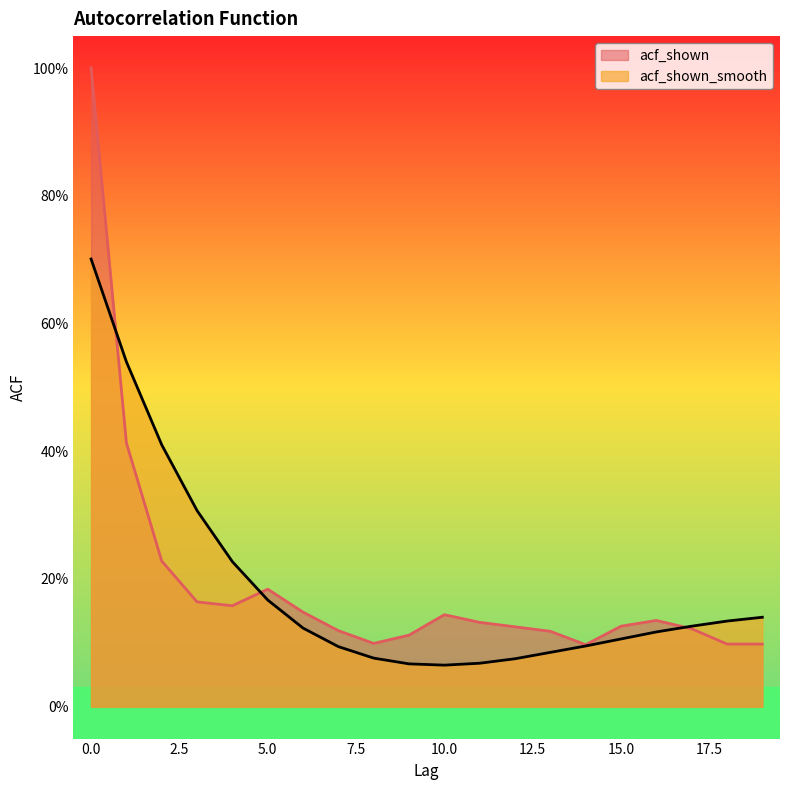

True or false: acf_shown_smooth has a value of 0.2 at 15.

False